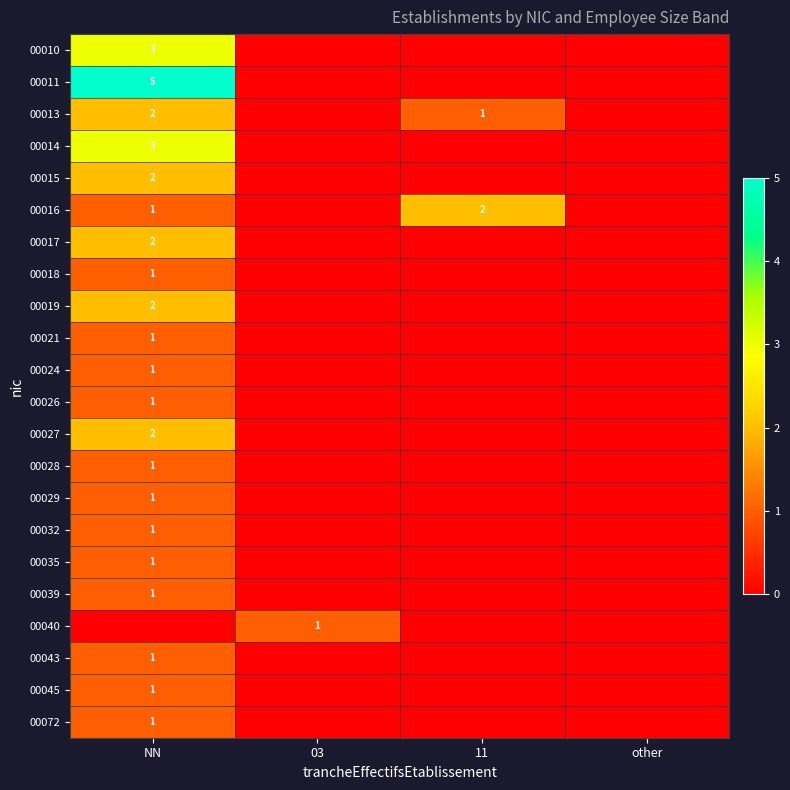

The 00021 series shows 0 at NN. True or false?

False